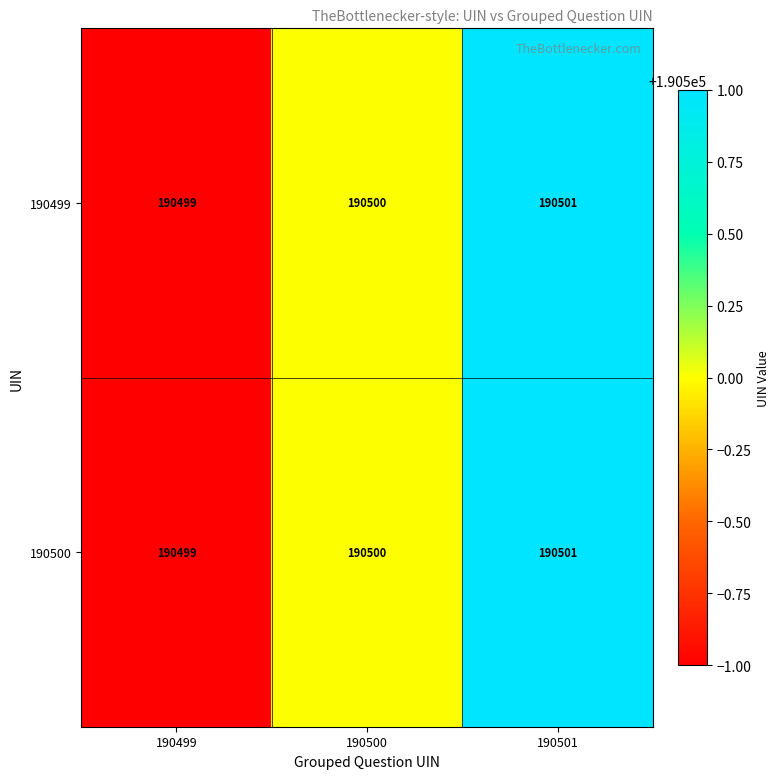

What is the average value of the 190499 series?

190500